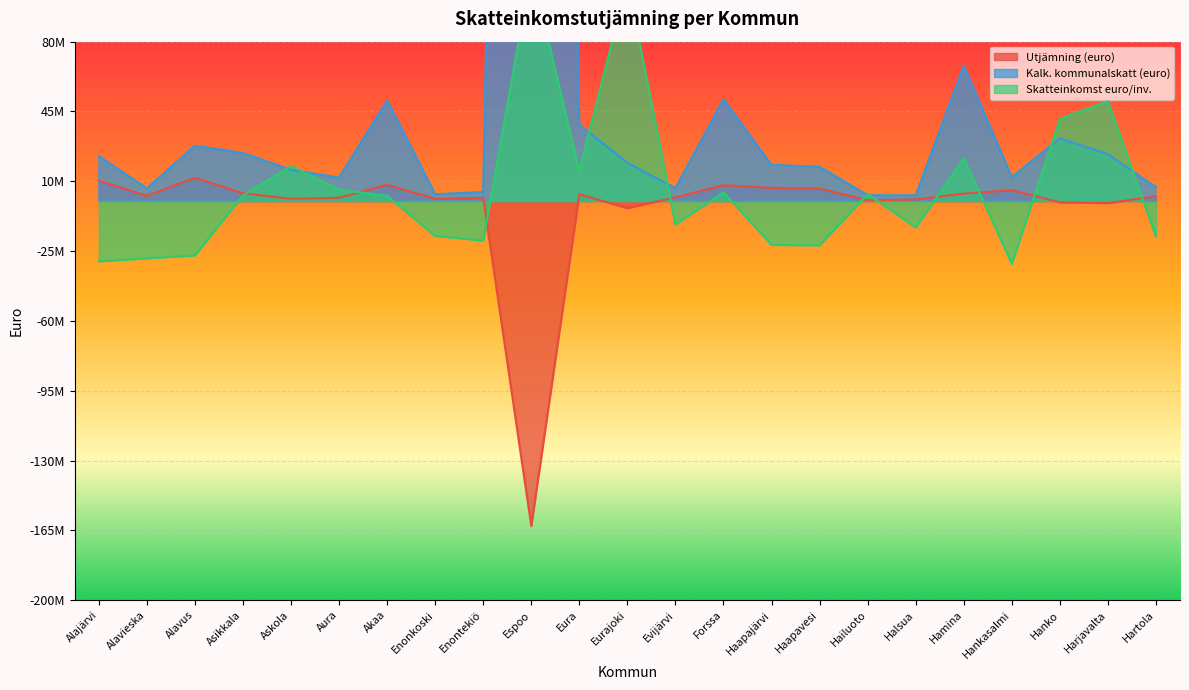

What is the maximum value shown in the chart?

1258744457.9